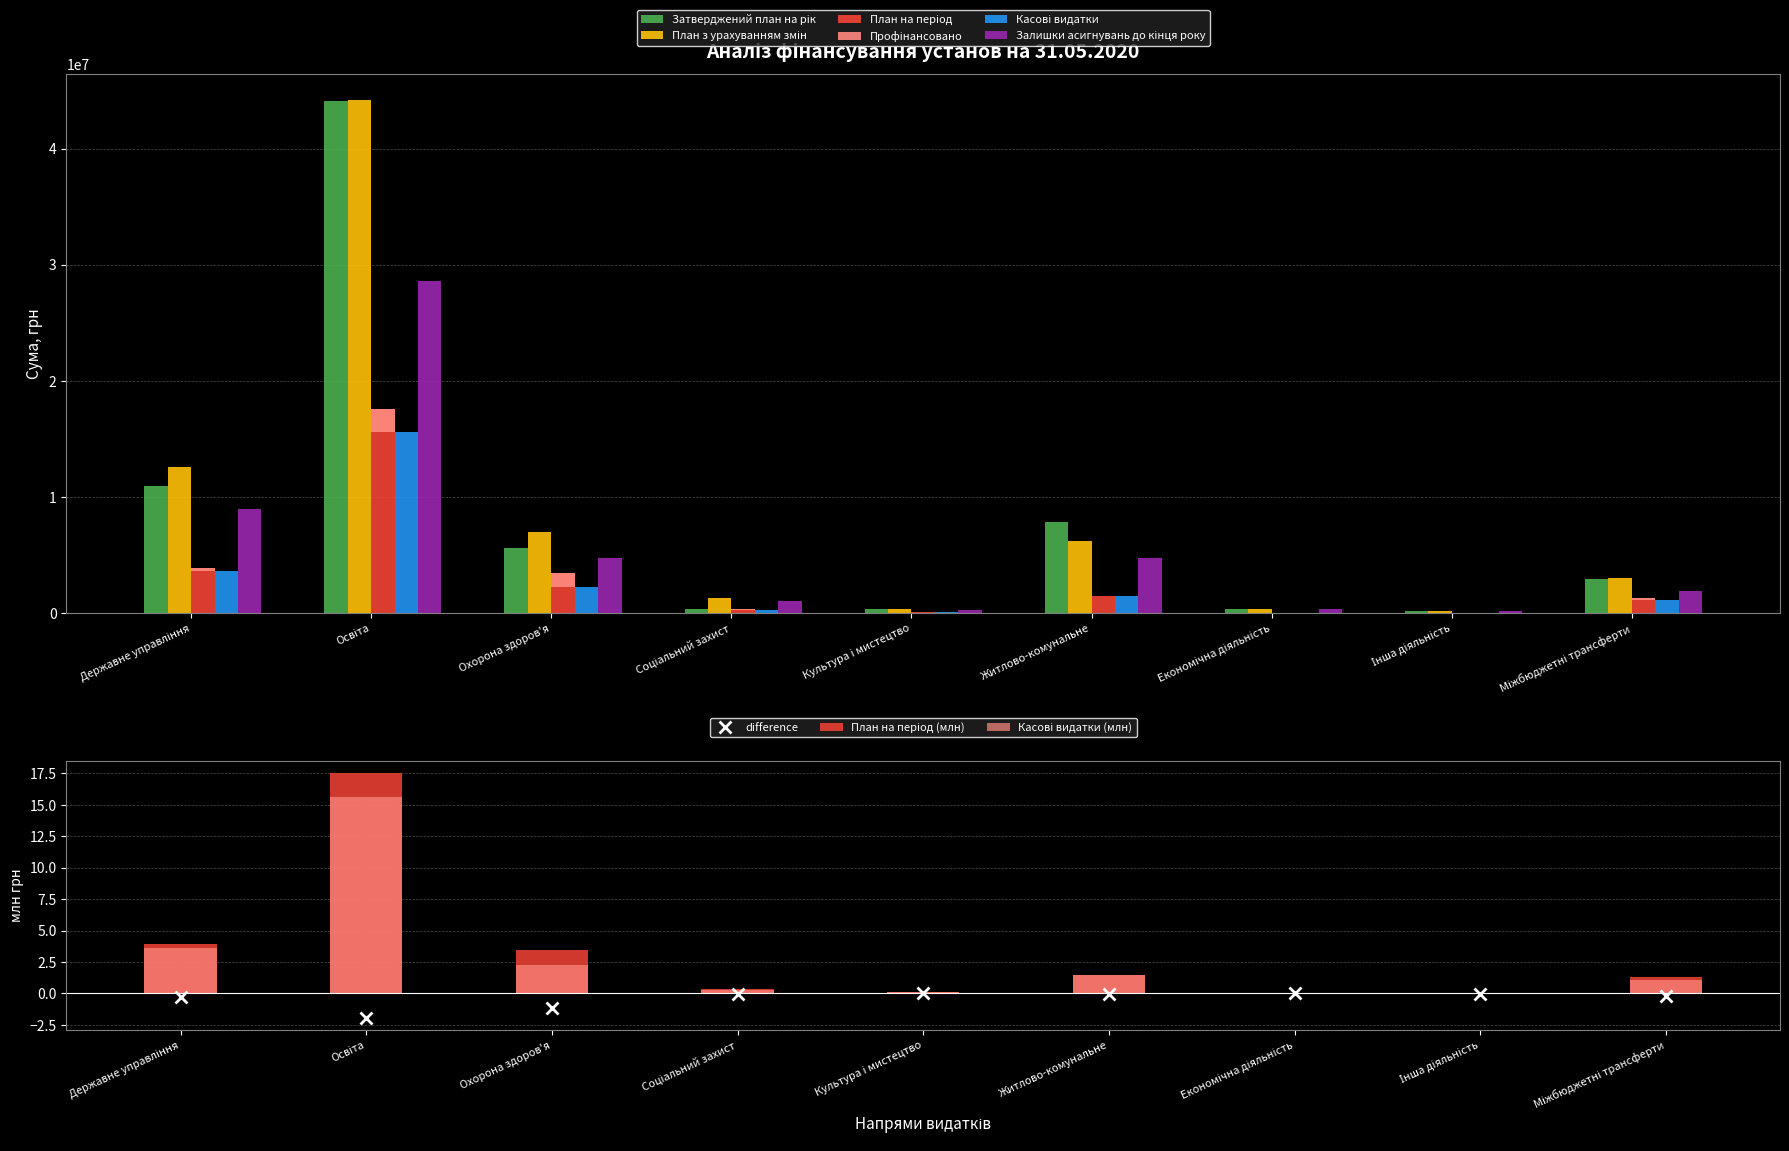

Reading right to left, transcribe all the data shown in this chart.

Затверджений план на рік: Міжбюджетні трансферти=2950503.0	Інша діяльність=200000.0	Економічна діяльність=366200.0	Житлово-комунальне=7847102.0	Культура i мистецтво=366825.0	Соціальний захист=398041.0	Охорона здоров'я=5586164.0	Освіта=44059377.0	Державне управління=10938915.0
План з урахуванням змін: Міжбюджетні трансферти=2990509.0	Інша діяльність=200000.0	Економічна діяльність=381669.0	Житлово-комунальне=6202325.0	Культура i мистецтво=369325.0	Соціальний захист=1308900.0	Охорона здоров'я=7024132.0	Освіта=44190037.0	Державне управління=12574596.0
План на період: Міжбюджетні трансферти=1310999.0	Інша діяльність=30000.0	Економічна діяльність=20469.0	Житлово-комунальне=1491778.0	Культура i мистецтво=87484.0	Соціальний захист=319757.9	Охорона здоров'я=3431998.0	Освіта=17549804.0	Державне управління=3912971.0
Профінансовано: Міжбюджетні трансферти=1093820.0	Інша діяльність=0.0	Економічна діяльність=16669.0	Житлово-комунальне=1458412.8	Культура i мистецтво=77700.6	Соціальний захист=250206.6	Охорона здоров'я=2257320.4	Освіта=15602376.5	Державне управління=3592860.3
Касові видатки: Міжбюджетні трансферти=1.1	Інша діяльність=0.0	Економічна діяльність=0.0	Житлово-комунальне=1.5	Культура i мистецтво=0.1	Соціальний захист=0.3	Охорона здоров'я=2.3	Освіта=15.6	Державне управління=3.6
Залишки асигнувань до кінця року: Міжбюджетні трансферти=1896689.0	Інша діяльність=200000.0	Економічна діяльність=365000.0	Житлово-комунальне=4723087.4	Культура i мистецтво=291624.4	Соціальний захист=1058692.4	Охорона здоров'я=4738956.2	Освіта=28587660.5	Державне управління=8963441.8